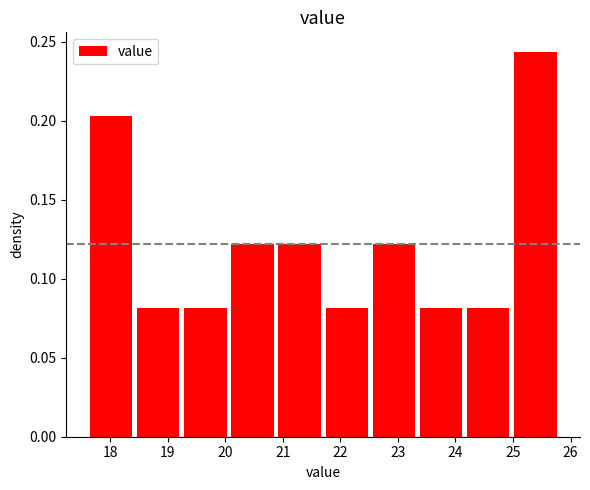

Reading left to right, list every bar in this chart as the range it spans on the x-axis followed by its height. Neither the bar edges nor the heights are printed on the chart, so give them approximately, as read against the axes.

17.60 to 18.42: 0.205
18.42 to 19.24: 0.080
19.24 to 20.06: 0.080
20.06 to 20.88: 0.120
20.88 to 21.70: 0.120
21.70 to 22.52: 0.080
22.52 to 23.34: 0.120
23.34 to 24.16: 0.080
24.16 to 24.98: 0.080
24.98 to 25.80: 0.245